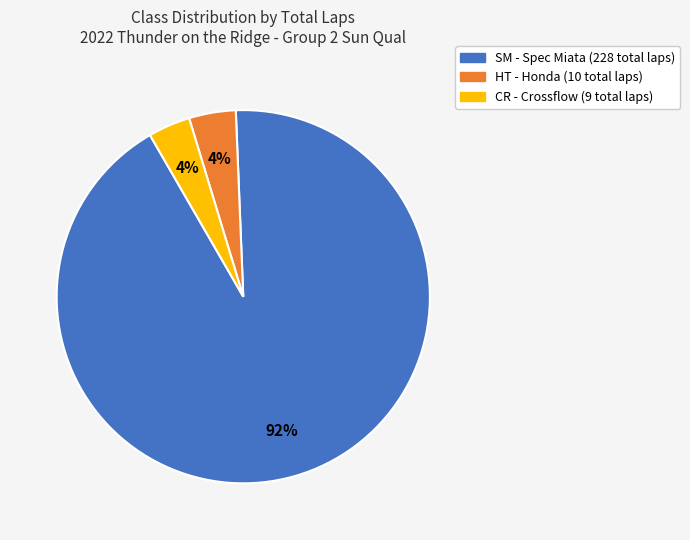

To the nearest percent, what percentage of the pie is HT?

4%